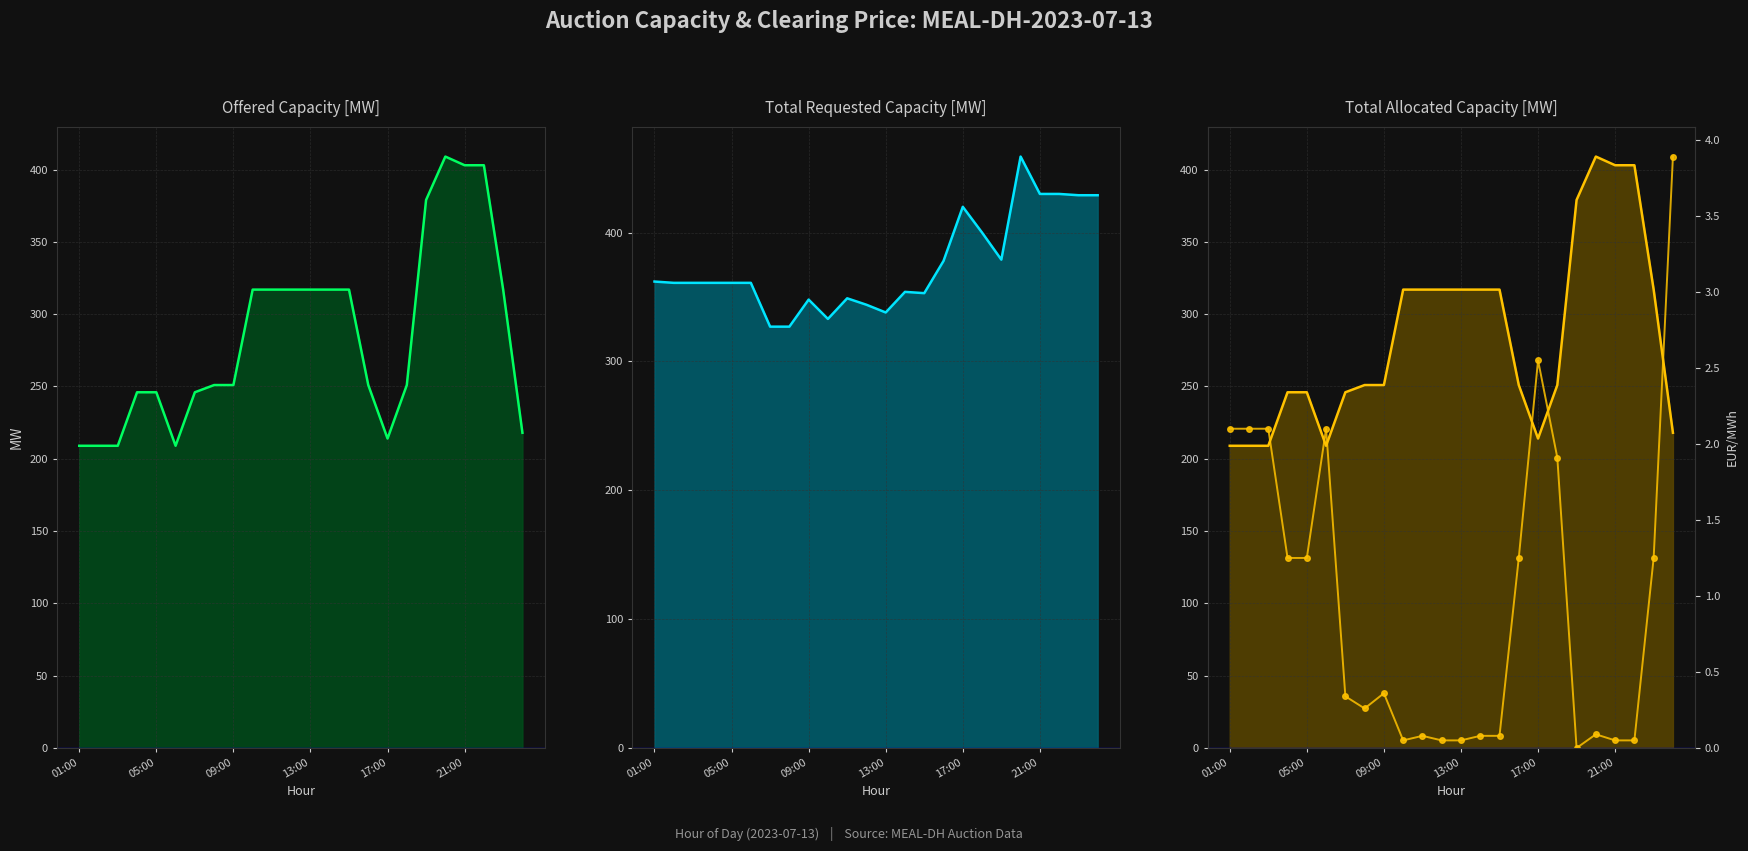

What is the sum of all Total Allocated Capacity [MW] line values?

6823.0